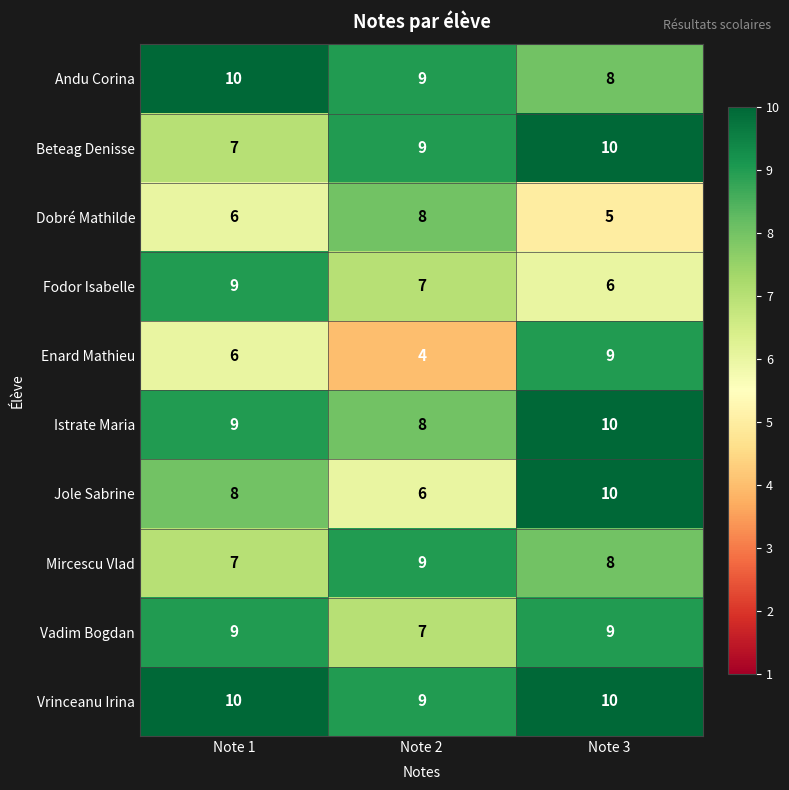

What is the greatest value displayed?

10